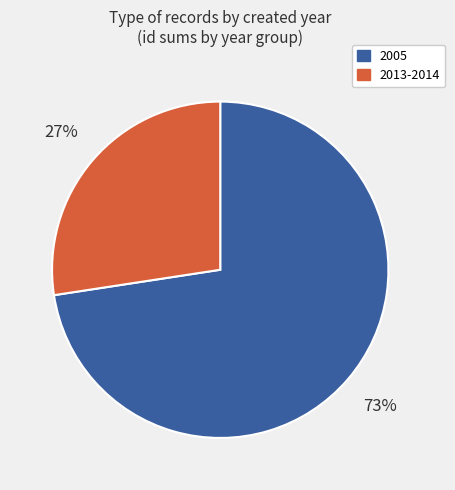

How many slices are in this pie chart?

2